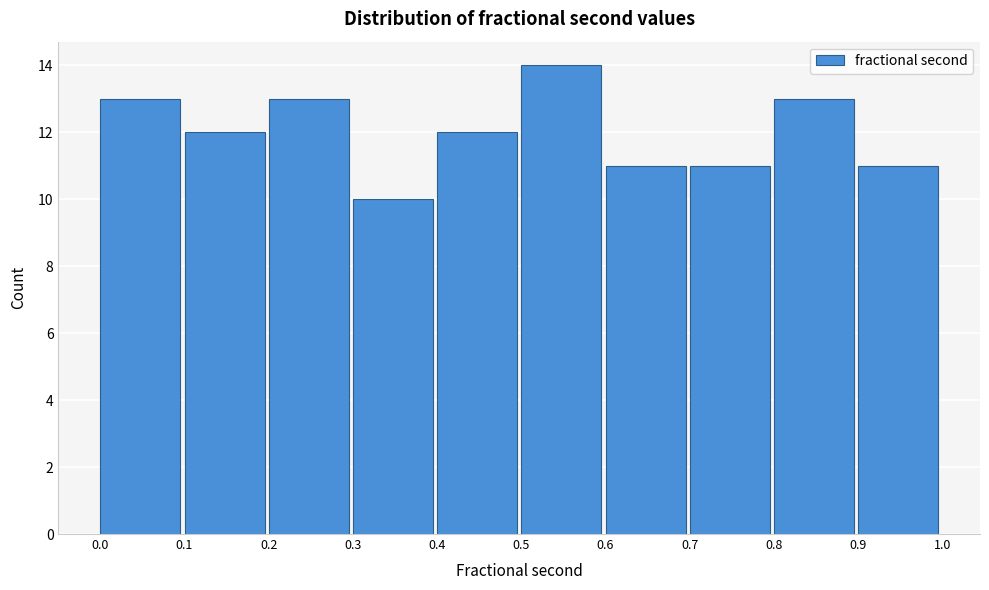

Reading left to right, transcribe this chart: for each bar, give the range it covers on the x-axis and its height. The values are not printed on the chart, so give them approximately, as read against the axis.

0.0 to 0.1: 13
0.1 to 0.2: 12
0.2 to 0.3: 13
0.3 to 0.4: 10
0.4 to 0.5: 12
0.5 to 0.6: 14
0.6 to 0.7: 11
0.7 to 0.8: 11
0.8 to 0.9: 13
0.9 to 1.0: 11